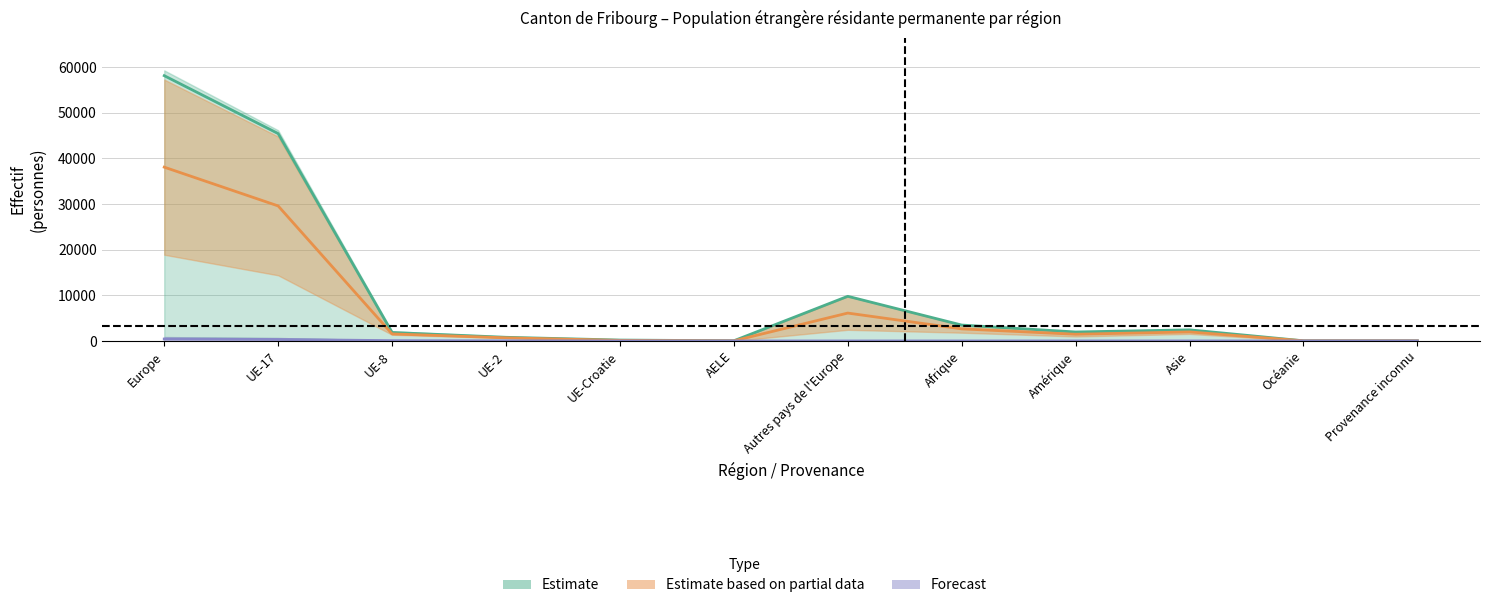

Which series changed the most between Europe and UE-Croatie?

Etablis C (Estimate based on partial data)